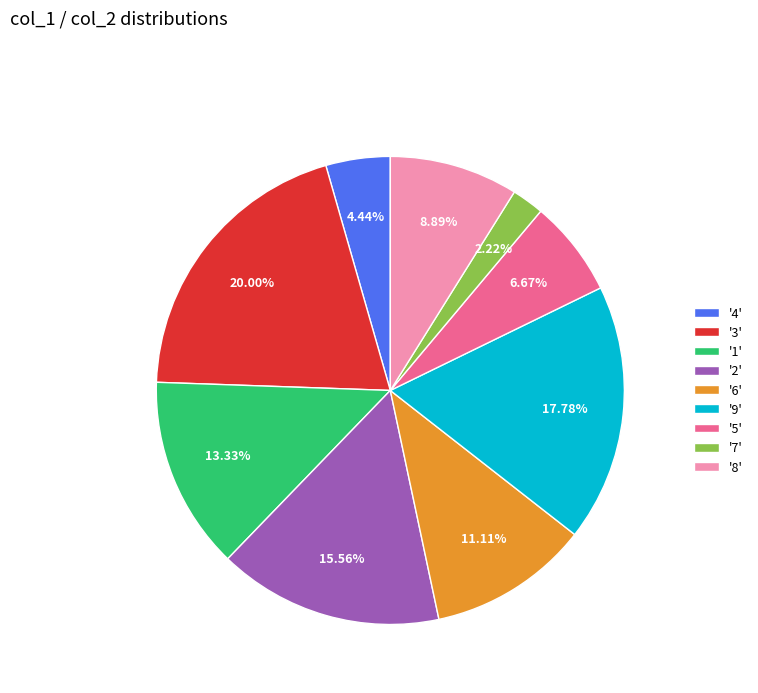

Is there a majority slice in this chart?

No